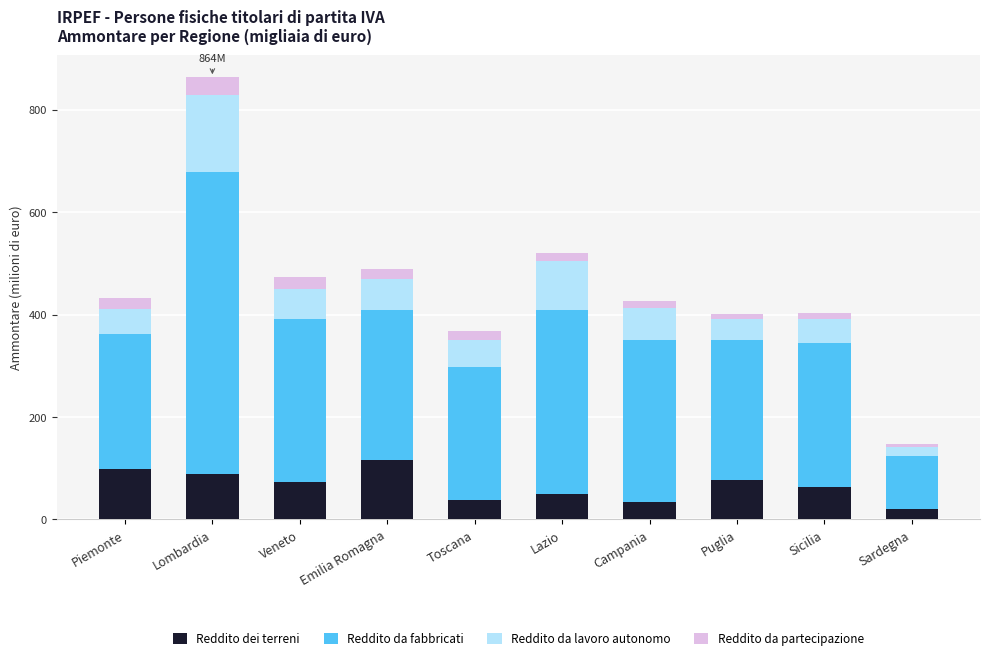

Does the chart contain any negative values?

No